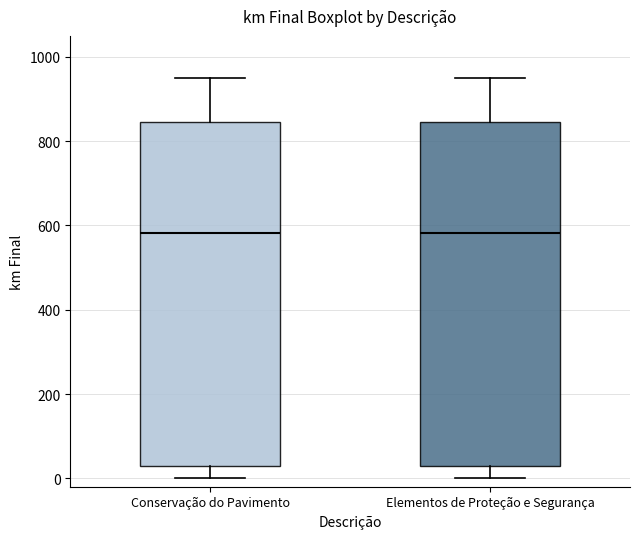

Where does the lower whisker of the box for Elementos de Proteção e Segurança end on the y-axis? The values are not printed on the chart, so give them approximately, as read against the axis.

0